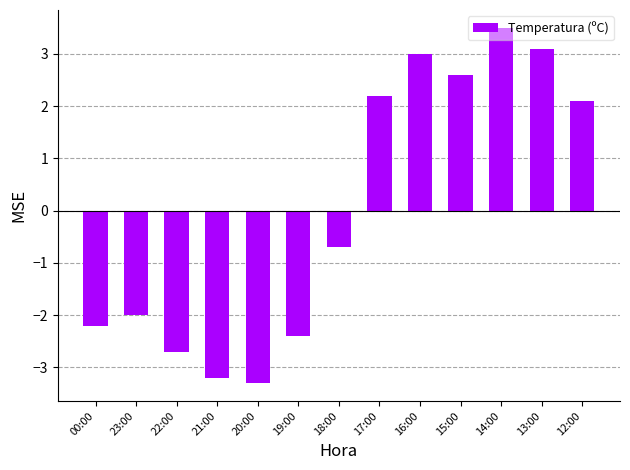

Rank the categories by value from highest to lowest.

14:00, 13:00, 16:00, 15:00, 17:00, 12:00, 18:00, 23:00, 00:00, 19:00, 22:00, 21:00, 20:00